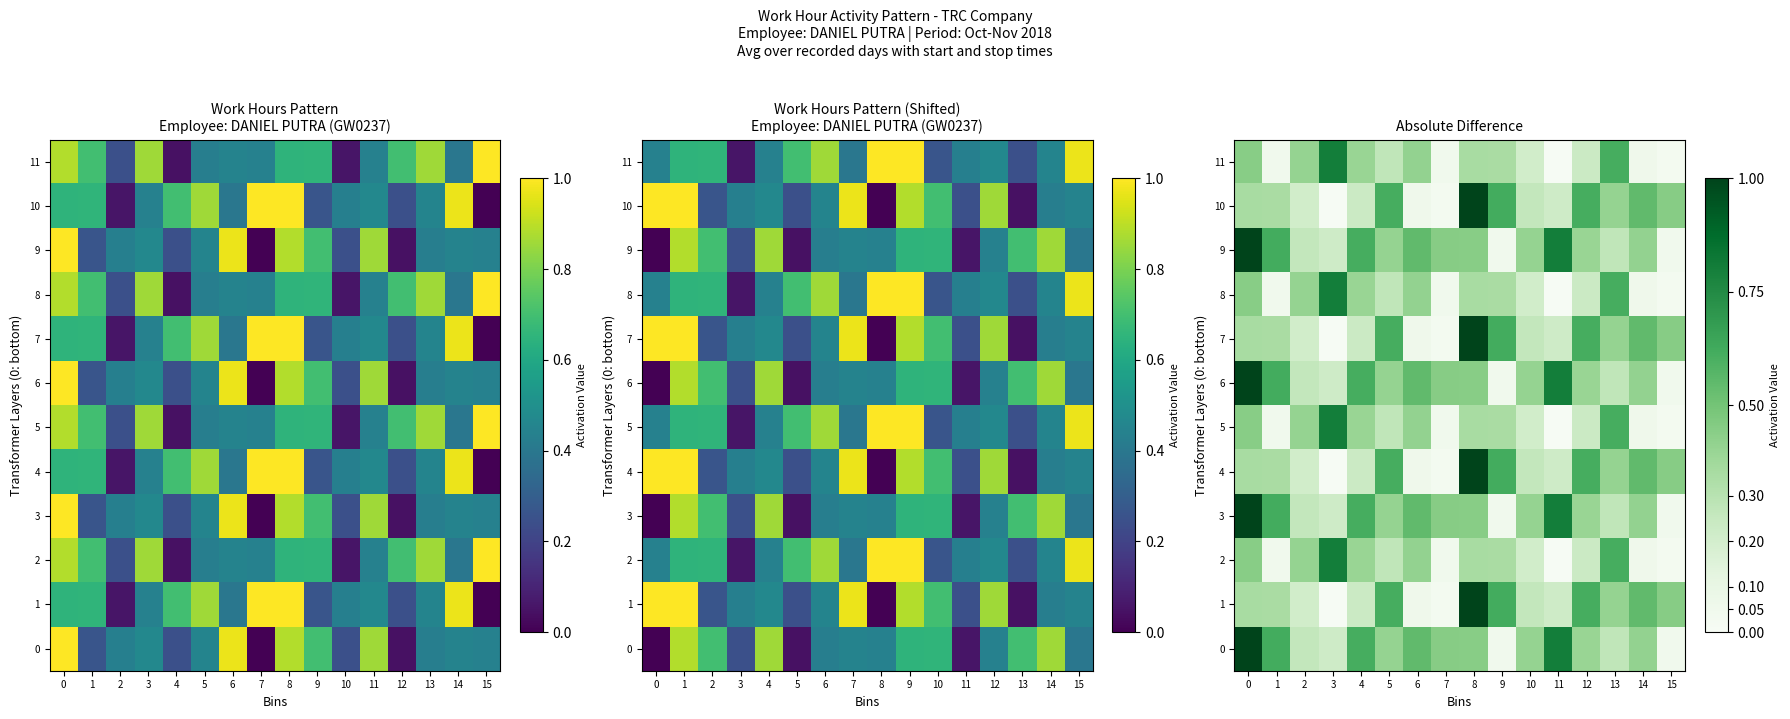

Between 11 and 6, which is larger?

11